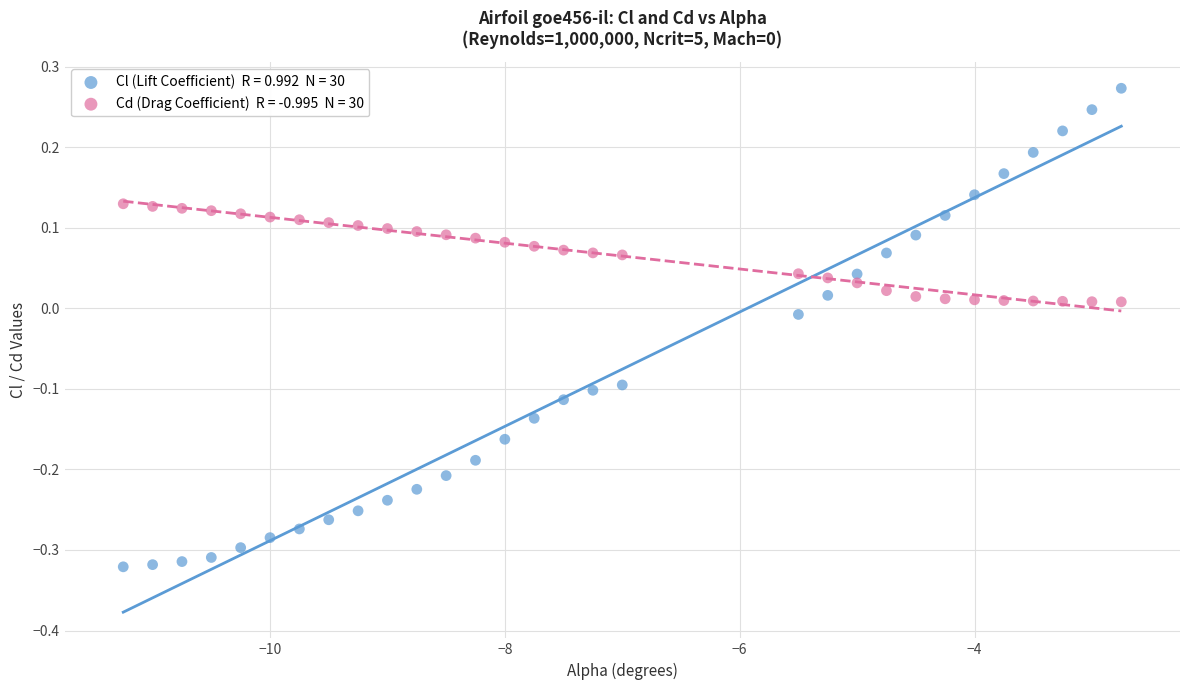

Across all data points, what is the range of Y values (max minus min)?

0.6